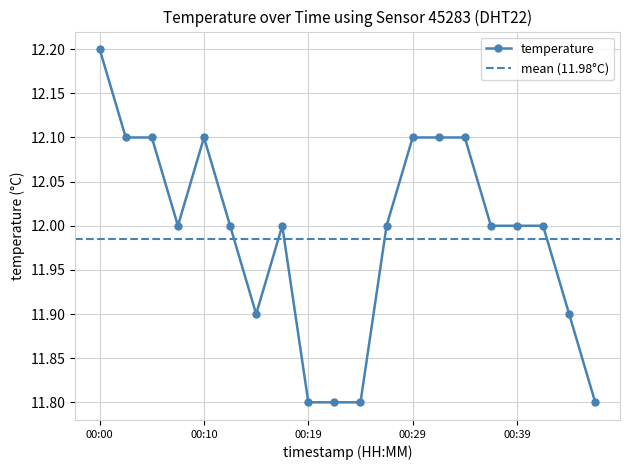

What is the change in value from 00:22 to 00:27?

+0.2